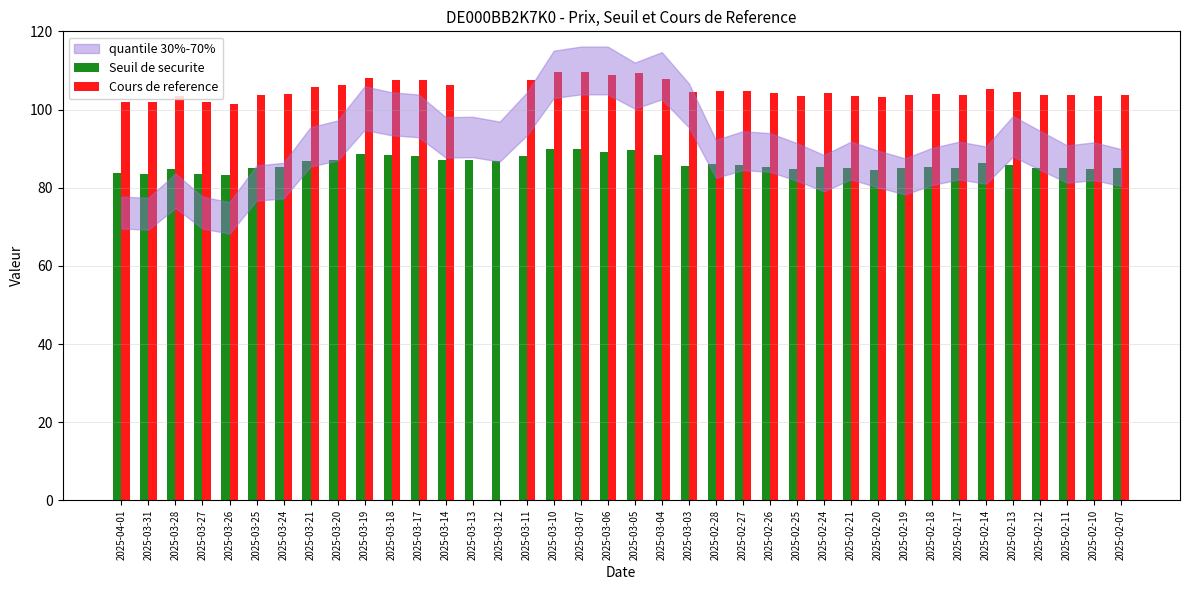

Is it true that Cours de reference equals 0.0 at 2025-03-13?

True